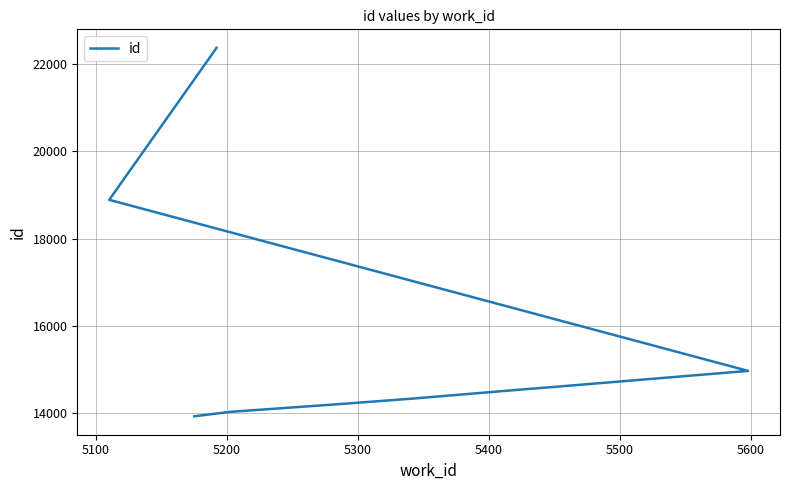

How many lines are shown in the chart?

1